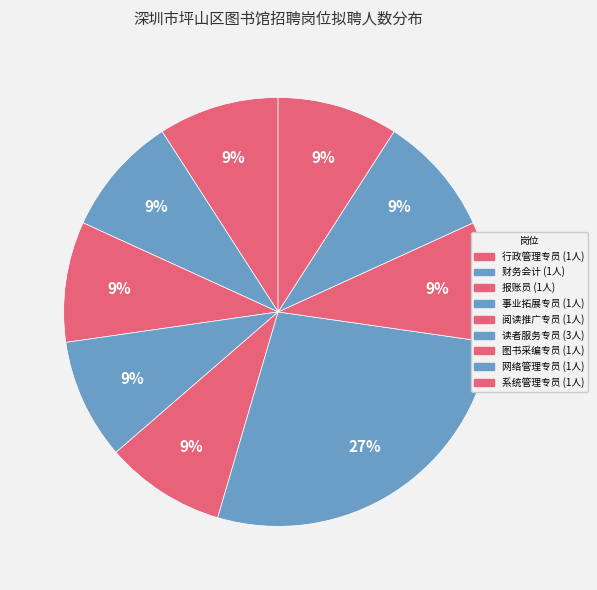

Between 图书采编专员 and 行政管理专员, which is larger?

图书采编专员